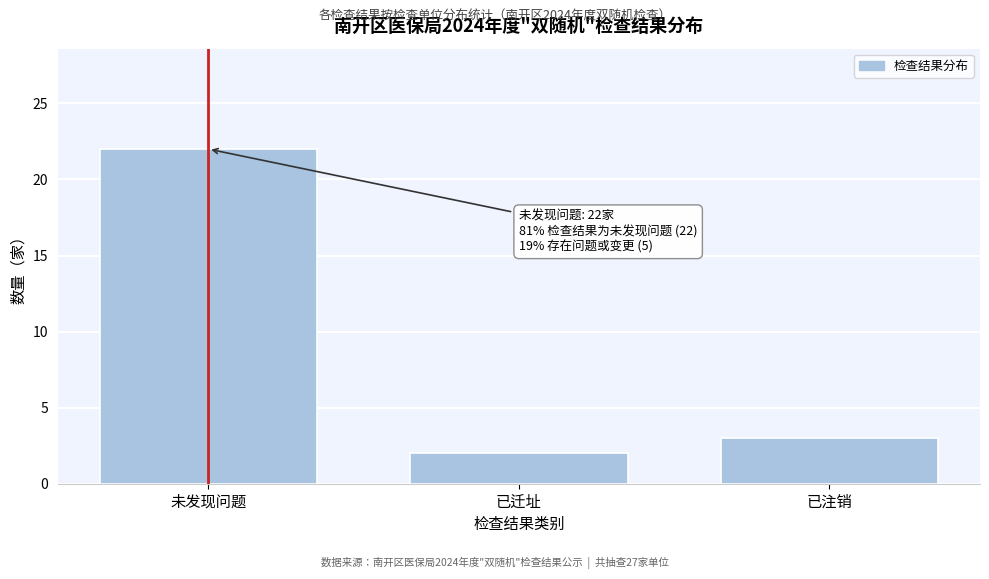

Reading left to right, extract all data points from this chart.

未发现问题=22	已迁址=2	已注销=3